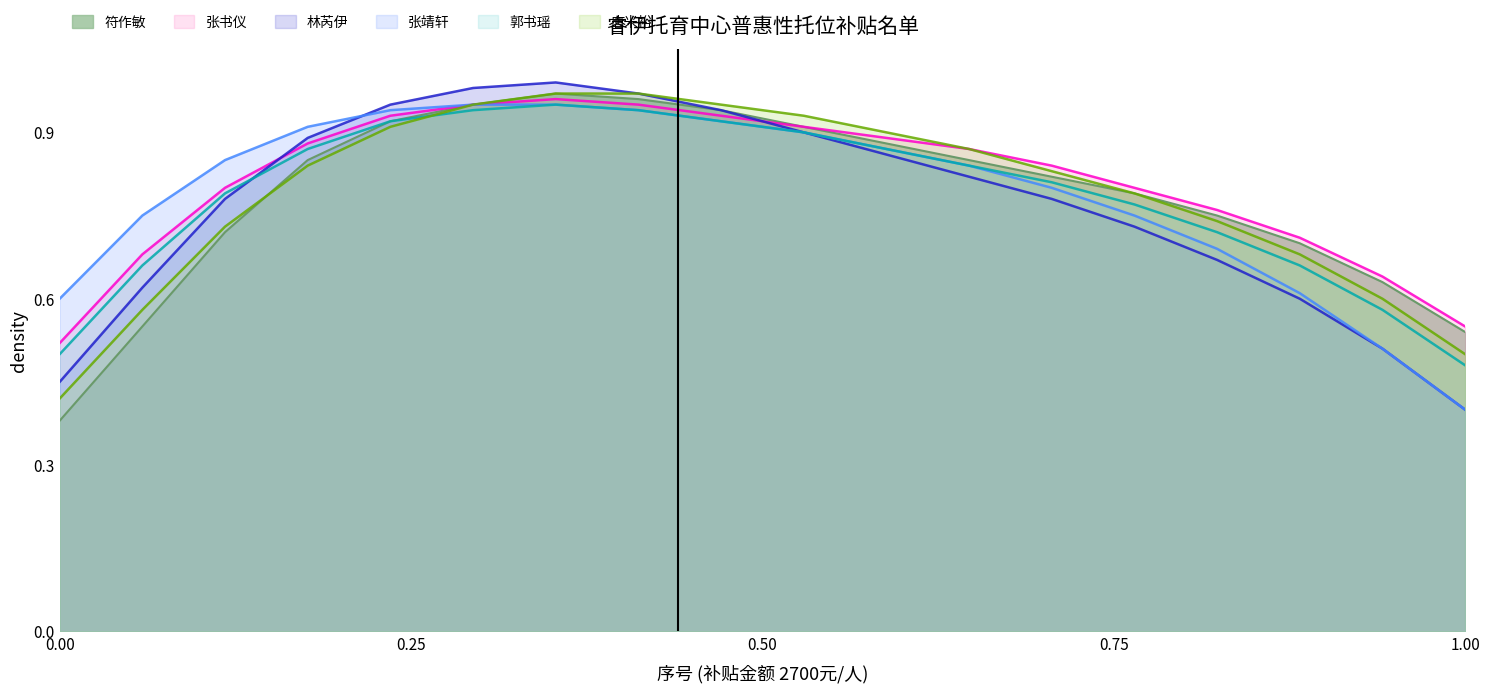

Where is 张书仪 nearest to the value 0?

0.00